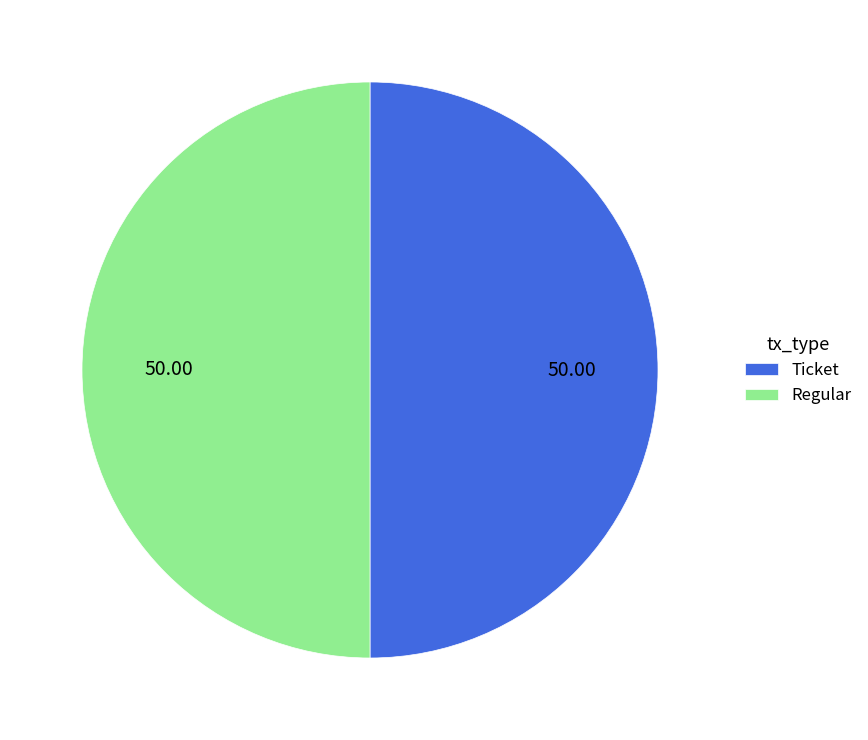

Is the sum of Ticket and Regular greater than half?

Yes